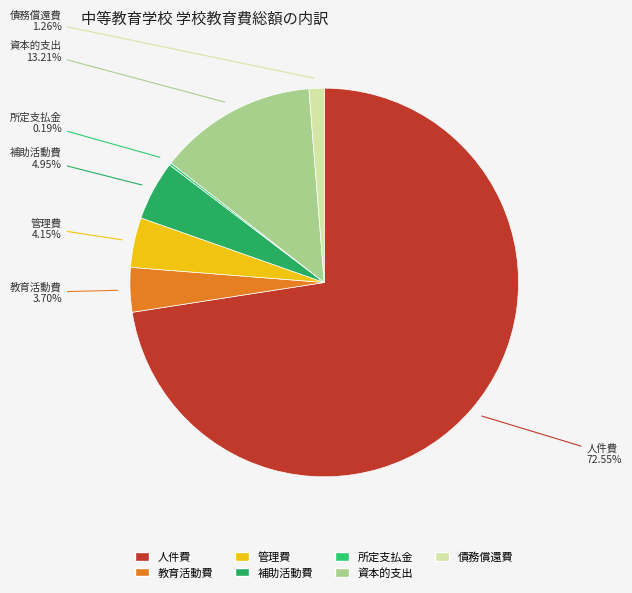

To the nearest percent, what is the combined percentage of 管理費 and 債務償還費?

5%